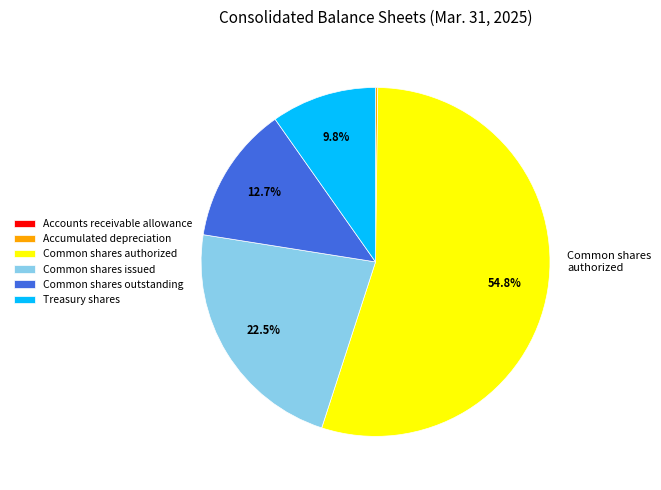

Does Treasury shares represent more than half of the total?

No